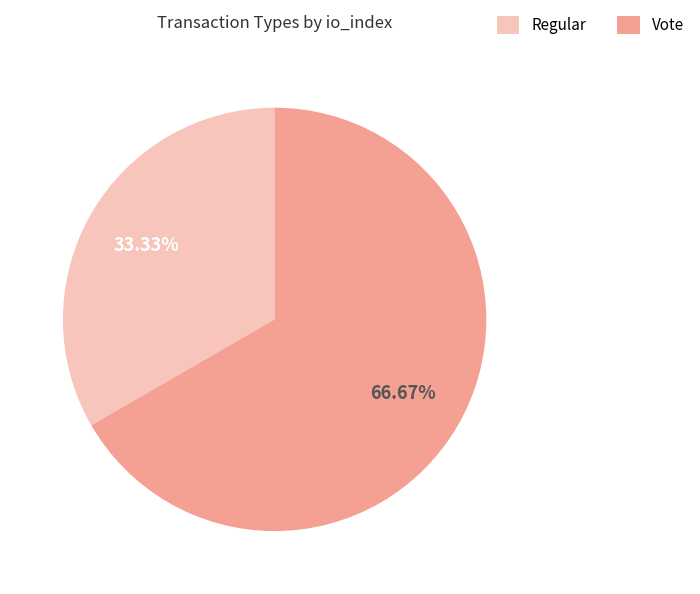

The Vote slice represents 54% of the pie. True or false?

False